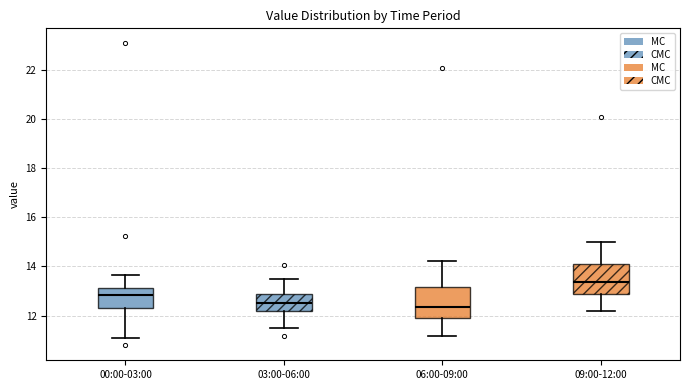

Reading left to right, read every box against the y-axis: the position of its median line, the range the box covers, and the ends of its whiskers. The values are not printed on the chart, so give them approximately, as read against the axis.

00:00-03:00: median 12.8, box 12.4 to 13.2, whiskers 11.0 to 13.6
03:00-06:00: median 12.6, box 12.2 to 12.8, whiskers 11.6 to 13.6
06:00-09:00: median 12.4, box 12.0 to 13.2, whiskers 11.2 to 14.2
09:00-12:00: median 13.4, box 13.0 to 14.2, whiskers 12.2 to 15.0